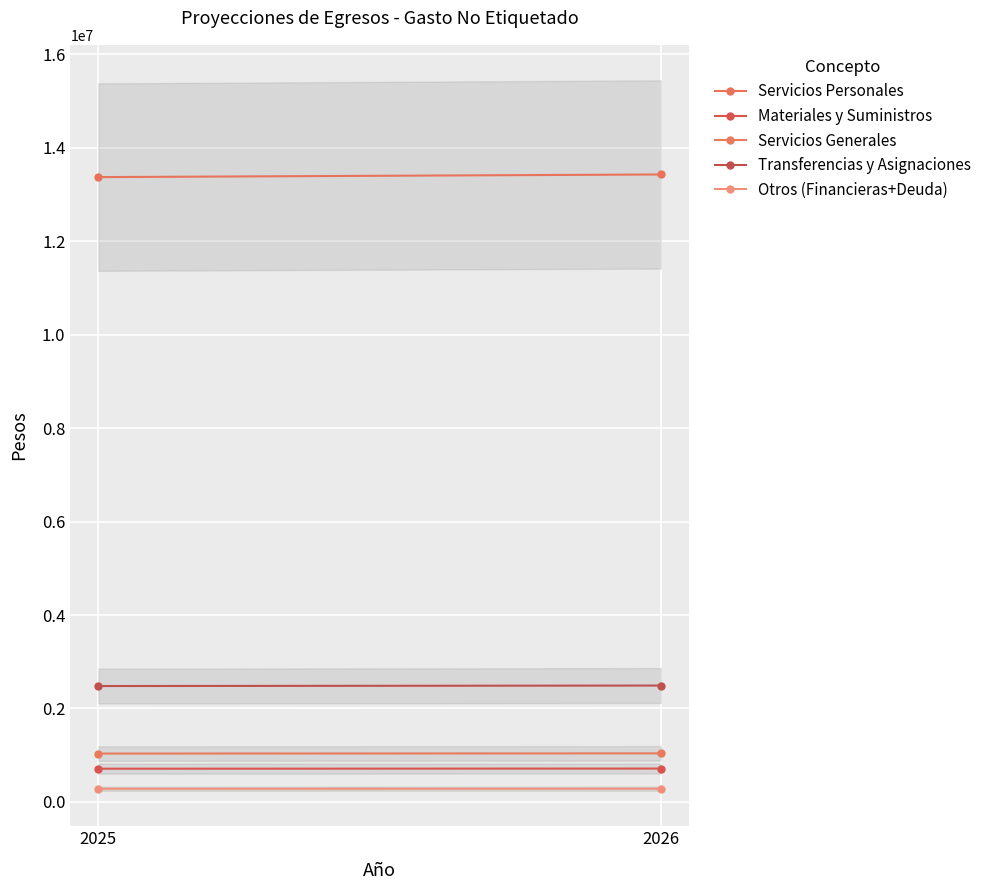

Reading left to right, list all the values displayed in this chart.

Servicios Personales: 2025=13371507.4	2026=13428068.9
Materiales y Suministros: 2025=710800.3	2026=713807.0
Servicios Generales: 2025=1034558.2	2026=1038934.3
Transferencias y Asignaciones: 2025=2479862.0	2026=2490351.8
Otros (Financieras+Deuda): 2025=281567.5	2026=282758.5